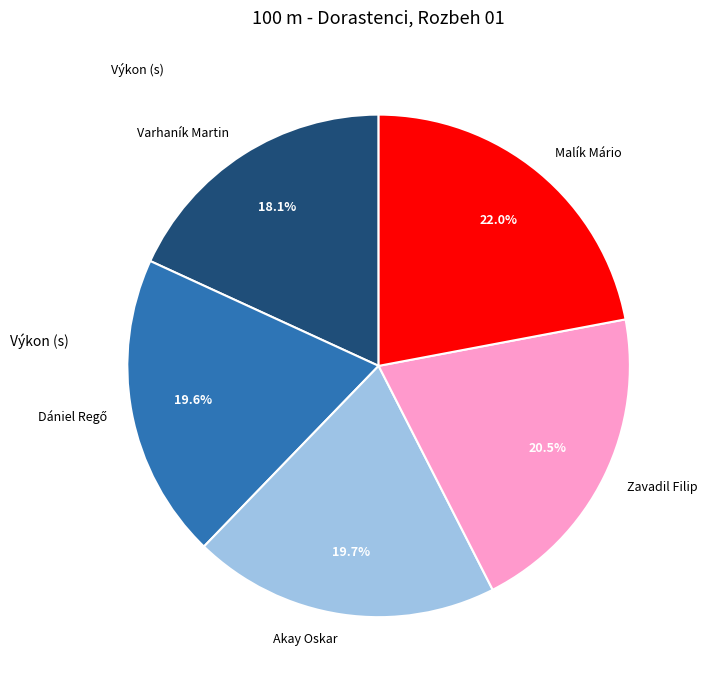

Which has a higher value, Malík Mário or Akay Oskar?

Malík Mário